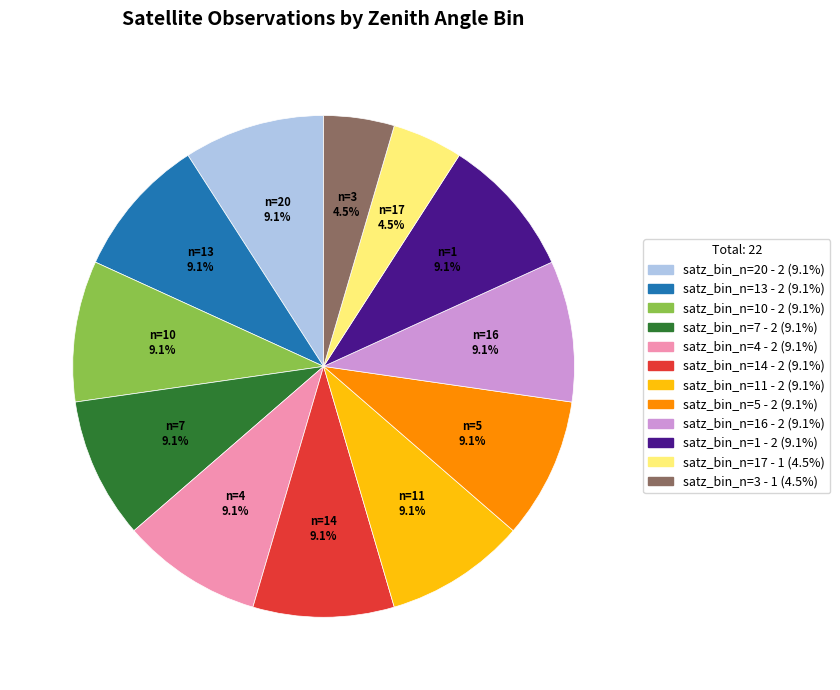

Does any single category account for the majority?

No